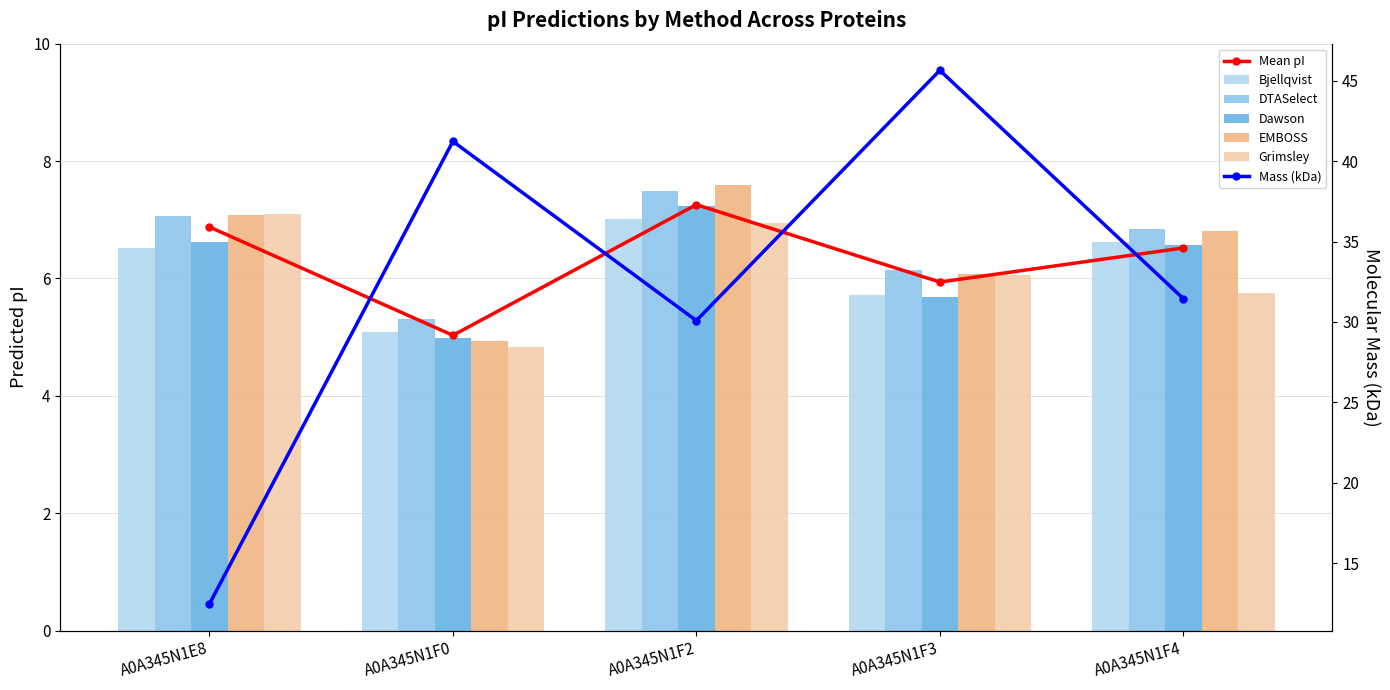

Between A0A345N1F2 and A0A345N1F3, which series saw the biggest shift?

Dawson